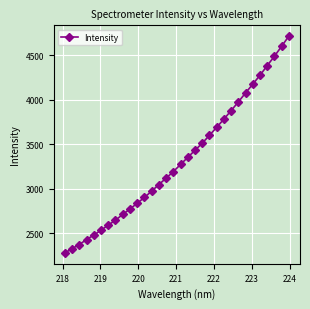

True or false: the data has more than 1 interior local peaks.

False